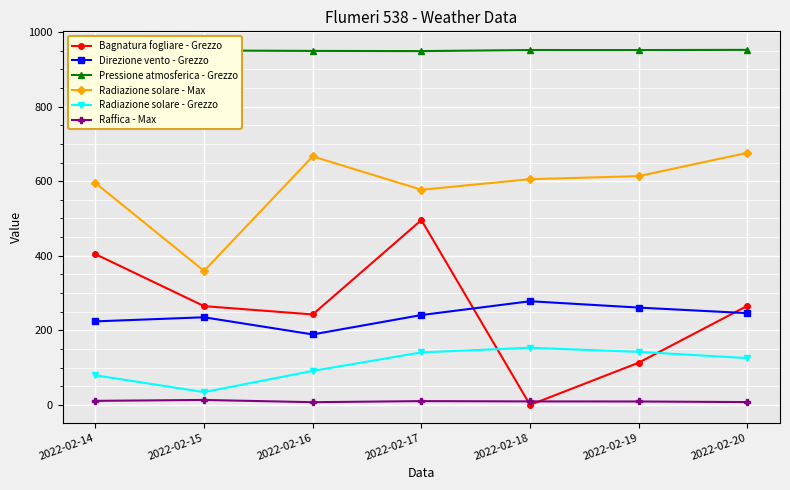

True or false: Bagnatura fogliare - Grezzo and Direzione vento - Grezzo cross at least once.

True